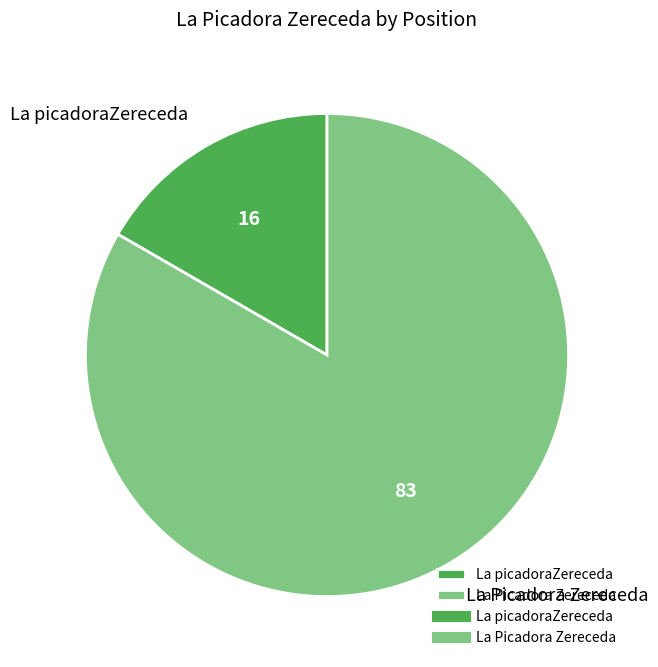

Is it true that La picadoraZereceda is 17% of the pie?

True